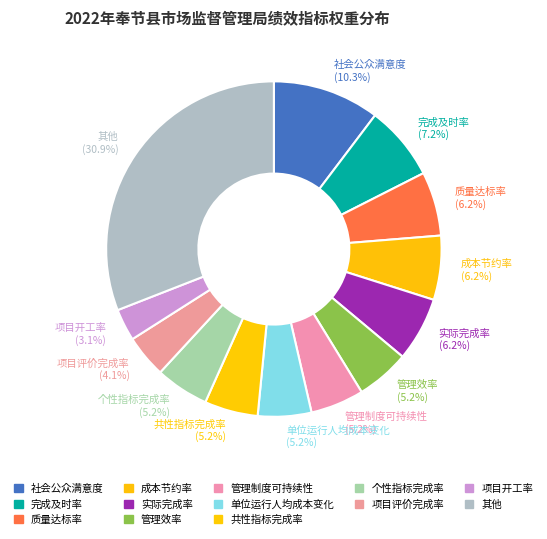

What is the ratio of the value at 管理效率 (5.2%) to the value at 项目开工率 (3.1%)?

1.7